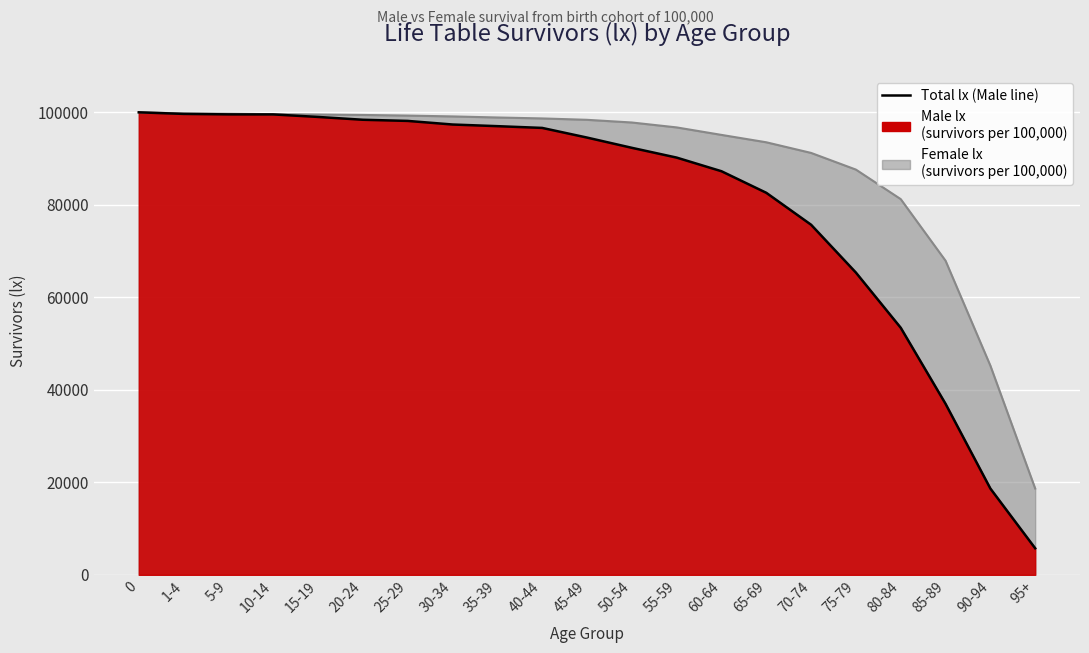

What value does the data have at 0, to the nearest 10?

100000